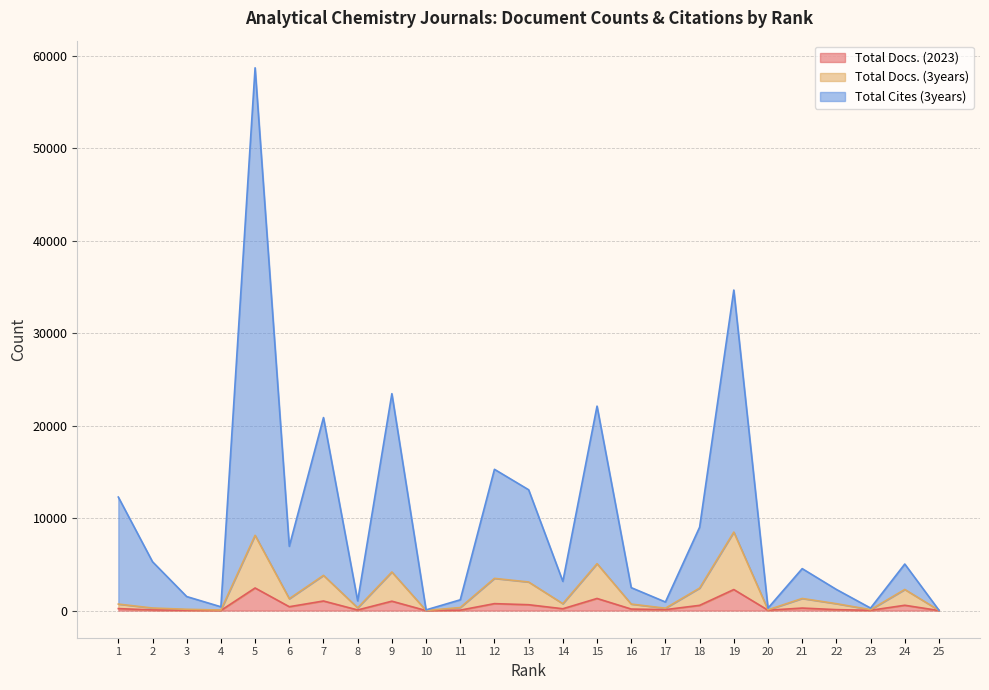

Where is Total Docs. (2023) nearest to the value 1221?

15